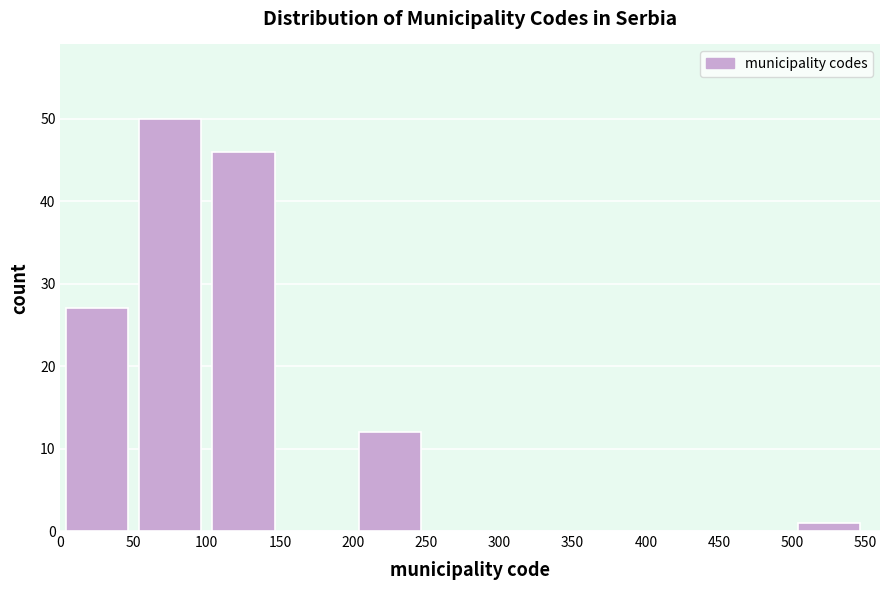

Reading left to right, transcribe this chart: for each bar, give the range it covers on the x-axis and its height. The values are not printed on the chart, so give them approximately, as read against the axis.

0 to 50: 27
50 to 100: 50
100 to 150: 46
150 to 200: 0
200 to 250: 12
250 to 300: 0
300 to 350: 0
350 to 400: 0
400 to 450: 0
450 to 500: 0
500 to 550: 1